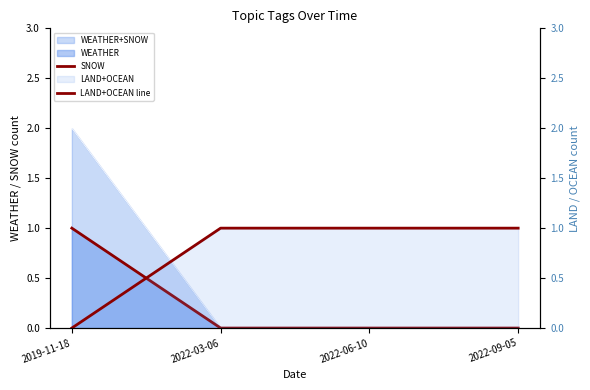

Does the chart have visible grid lines?

No